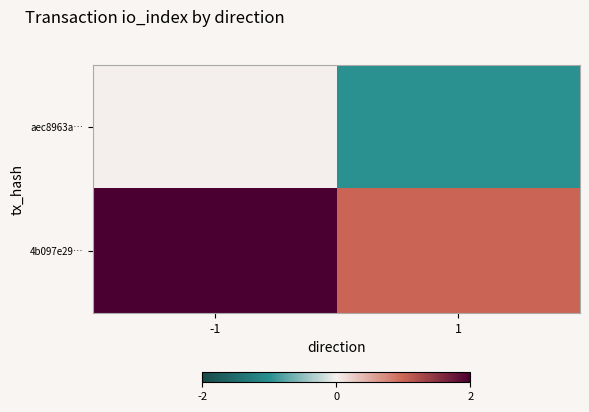

What is the maximum value shown in the chart?

2